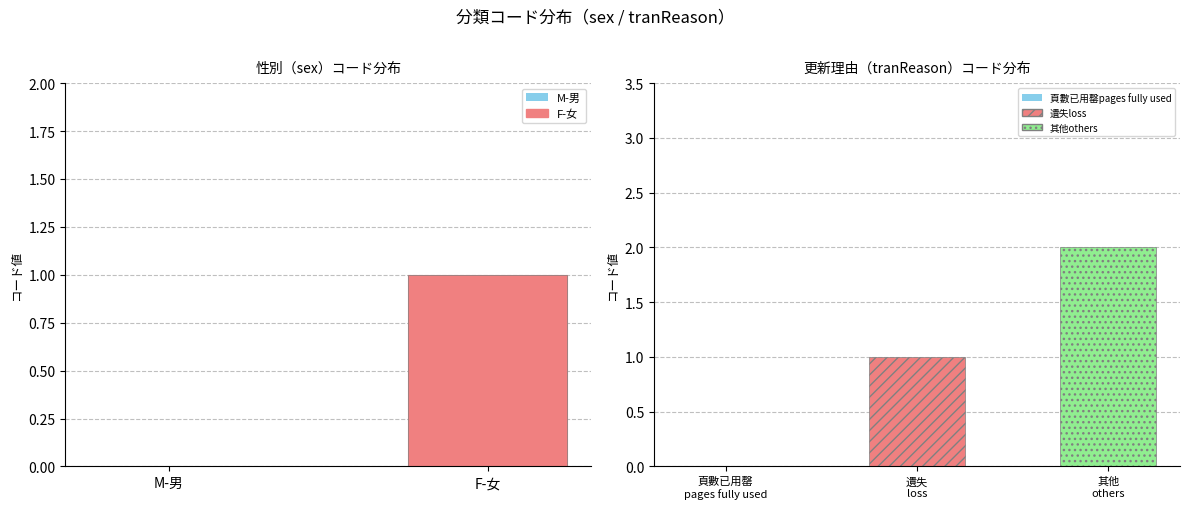

Which label corresponds to the smallest value in the chart?

M-男